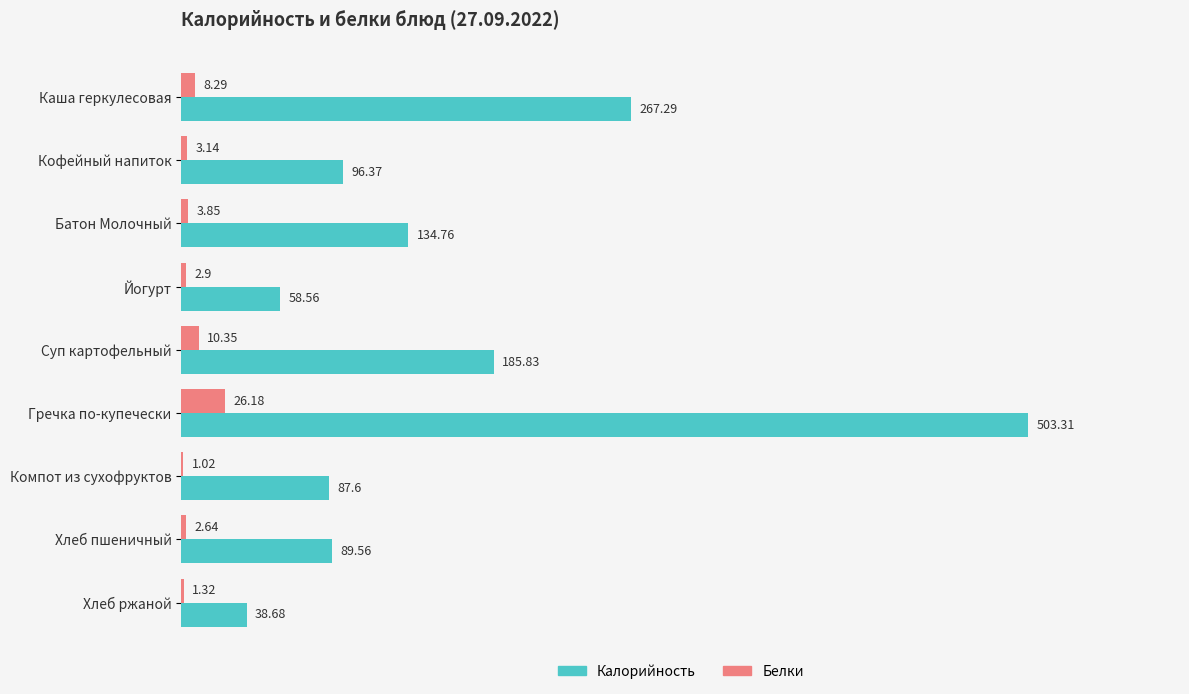

What is the sum of all Белки values?

59.7